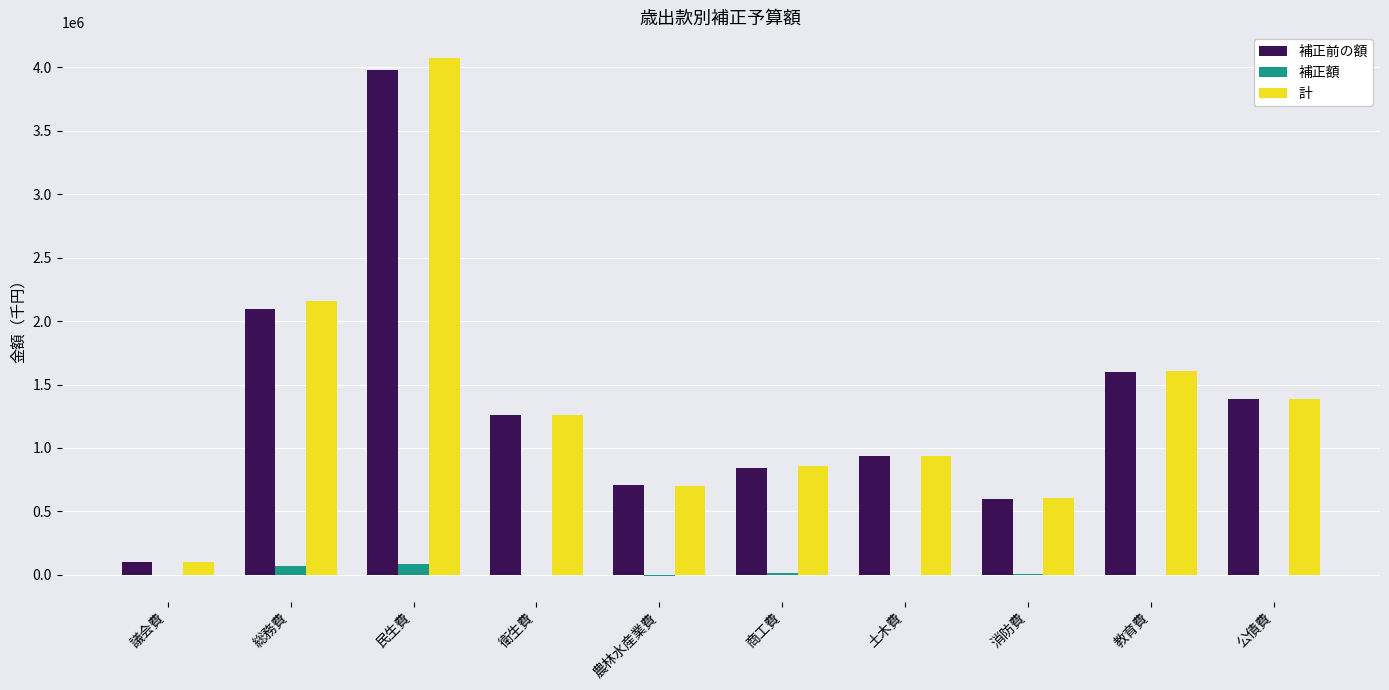

How many data points does each series have?

10